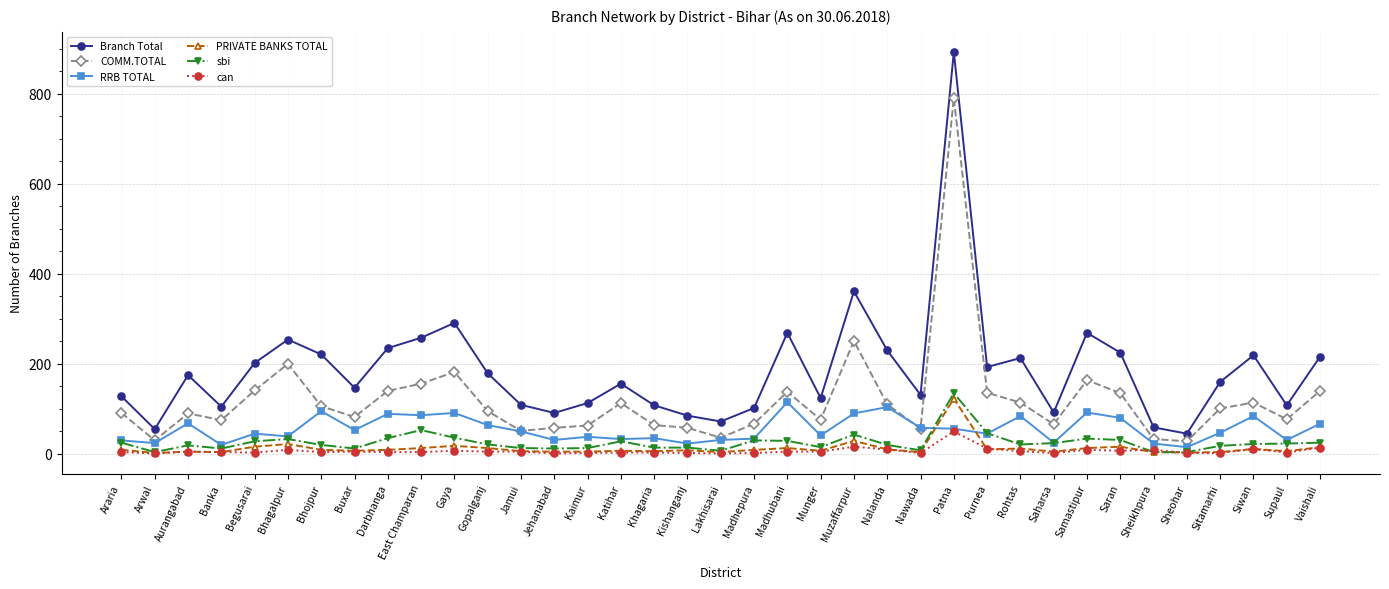

At which category does COMM.TOTAL reach its first local valley?

Arwal